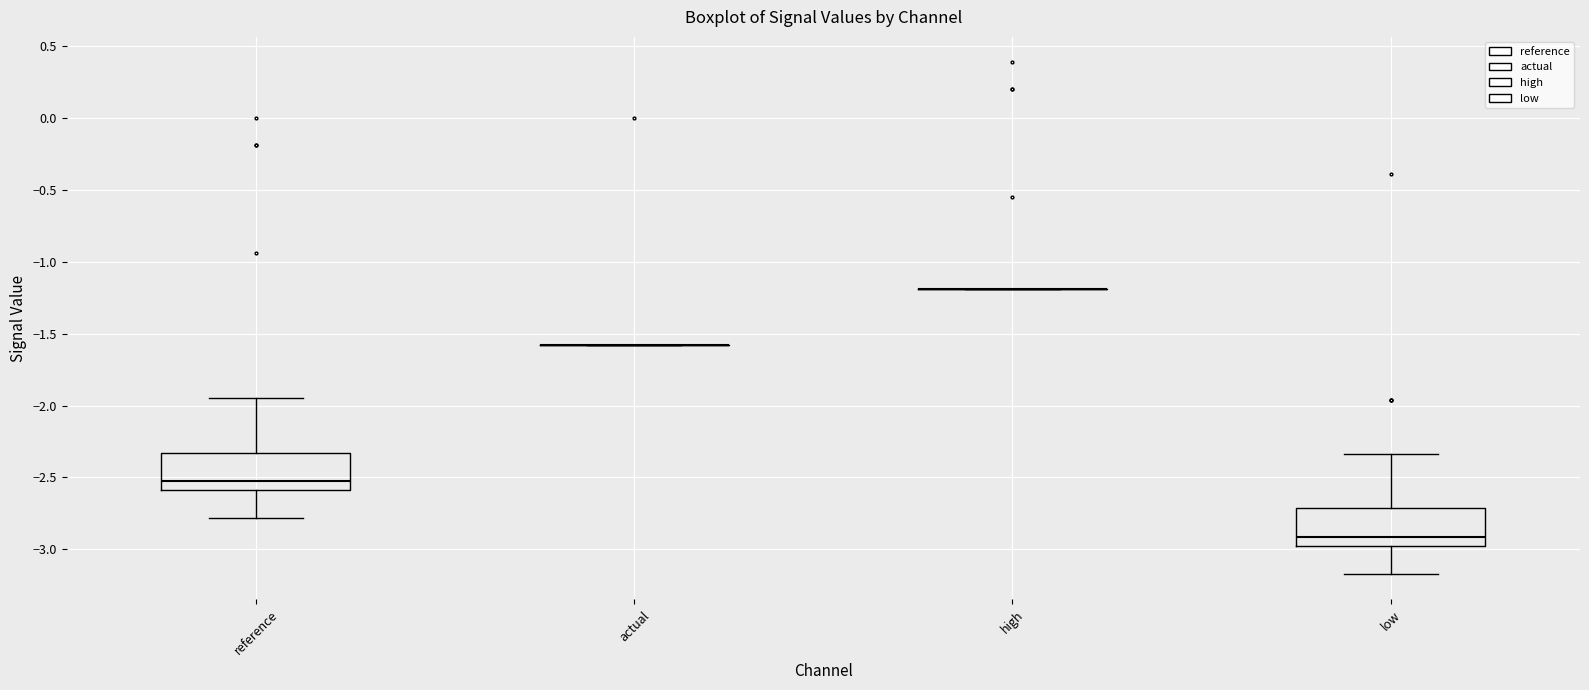

Reading left to right, transcribe this box plot: for each box, give where its median line is, the range the box spans, and where its two whiskers end, as read against the y-axis. The values are not printed on the chart, so give them approximately, as read against the axis.

reference: median -2.50, box -2.60 to -2.35, whiskers -2.80 to -1.95
actual: box collapsed to a line at -1.60, whiskers -1.60 to -1.60
high: box collapsed to a line at -1.20, whiskers -1.20 to -1.20
low: median -2.90, box -2.95 to -2.70, whiskers -3.15 to -2.35